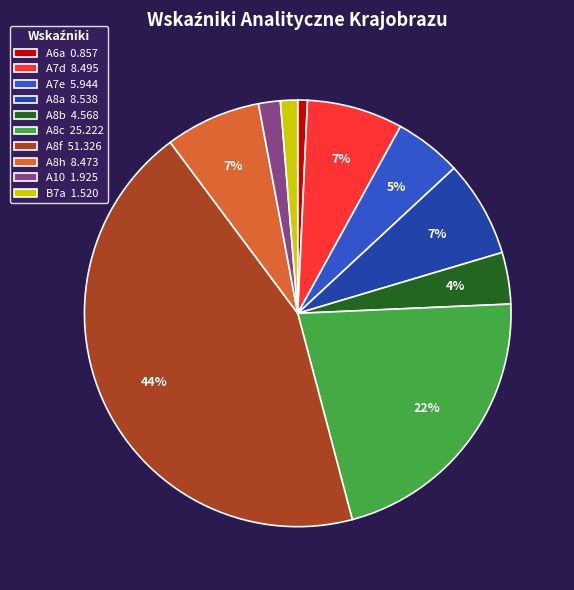

Do A6a and A10 together represent more than half of the pie?

No